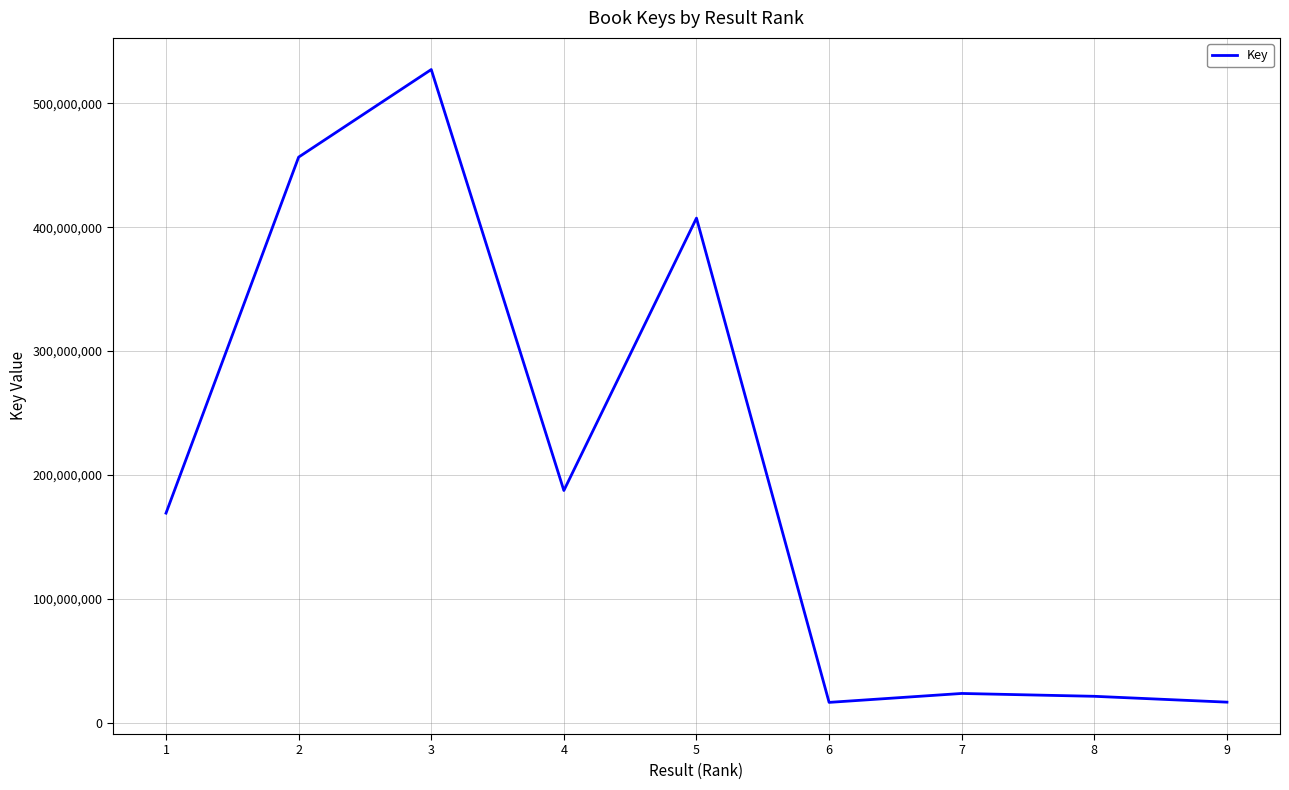

What is the average value?

202821779